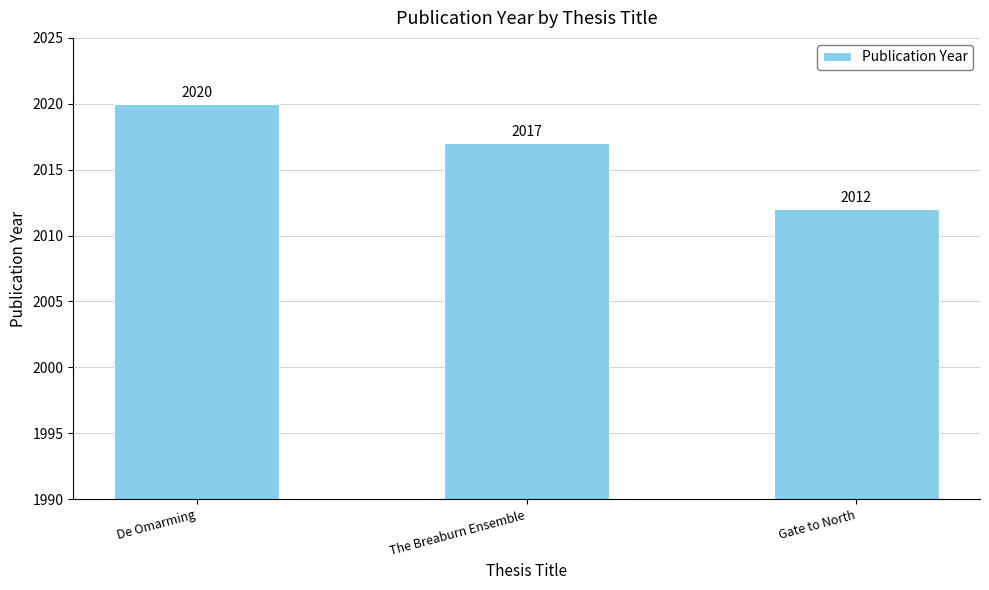

What is the change in value from The Breaburn Ensemble to Gate to North?

-5